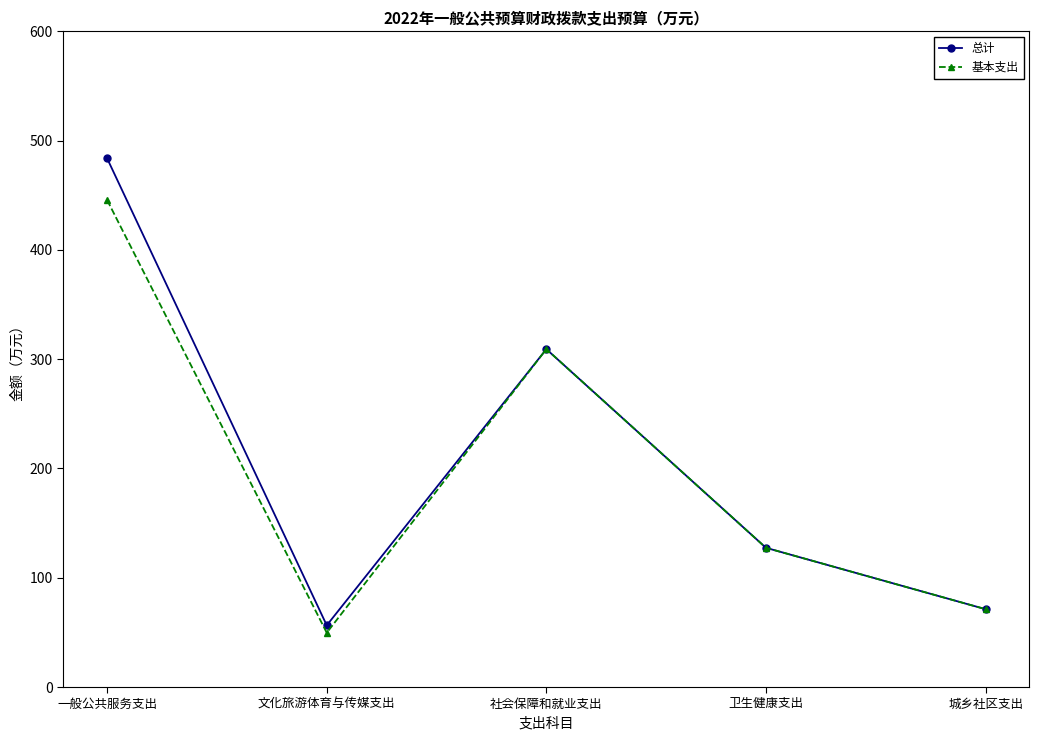

Which series changed the most between 一般公共服务支出 and 卫生健康支出?

总计